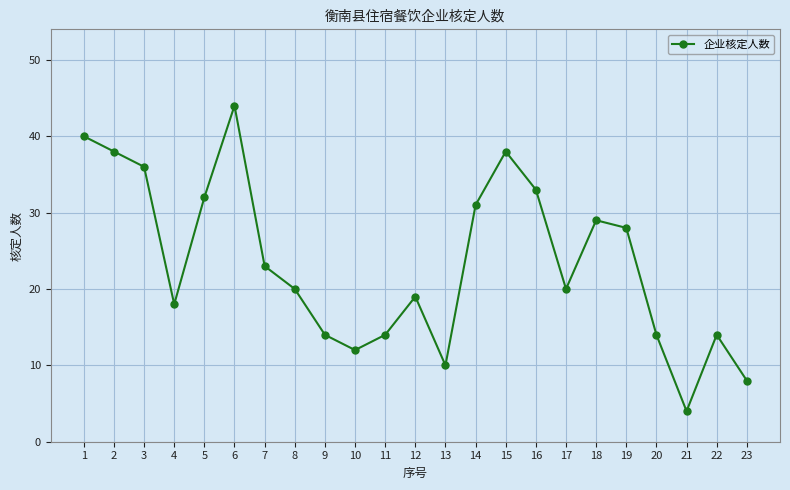

What is the change in value from 15 to 23?

-30